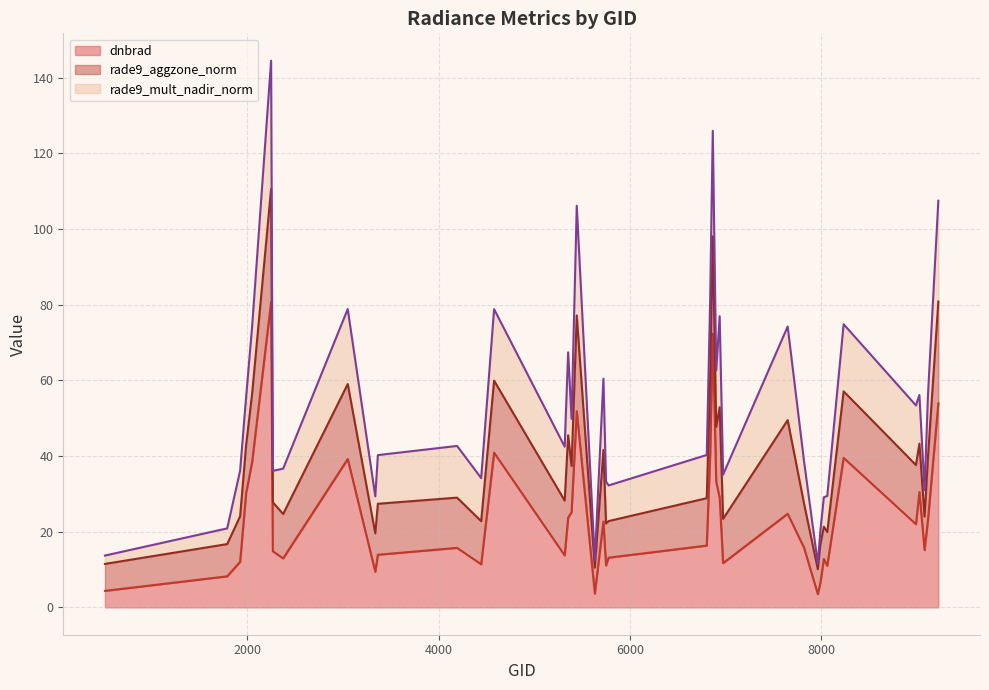

What is the highest value of the dnbrad series?

80.8